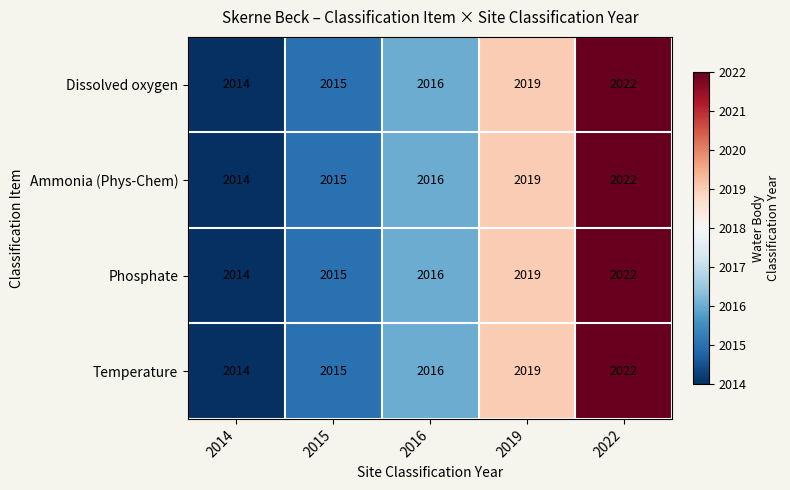

What is the total value across all series at 2016?

8064